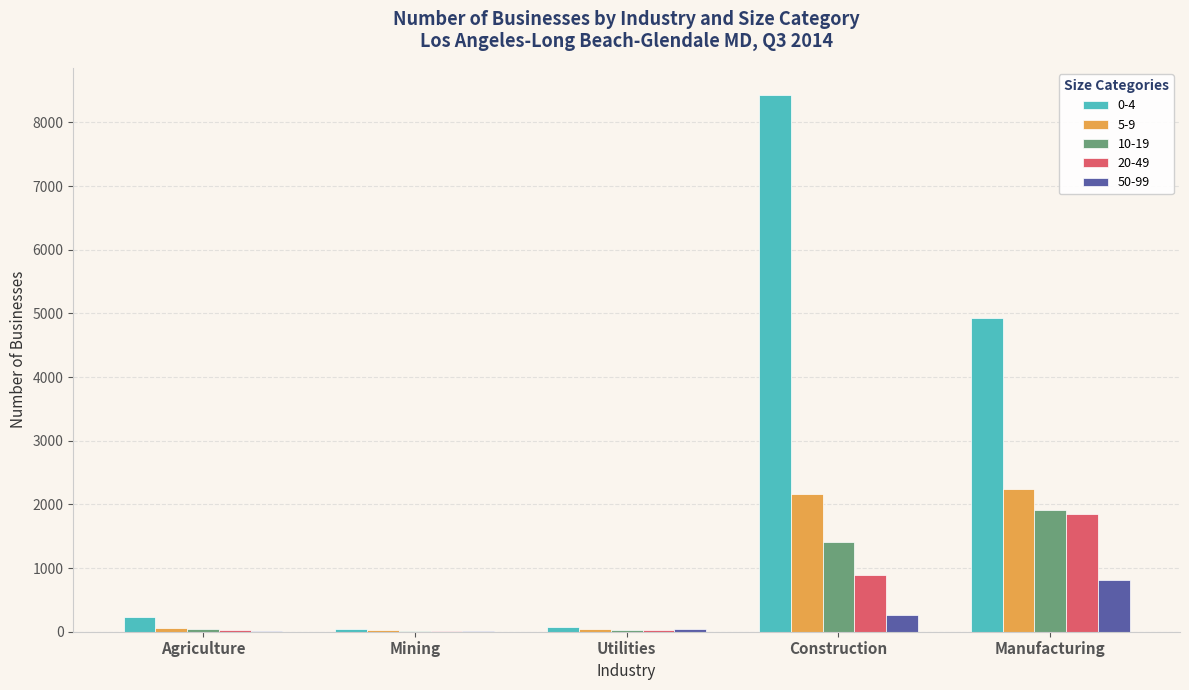

Which series changed the most between Construction and Manufacturing?

0-4